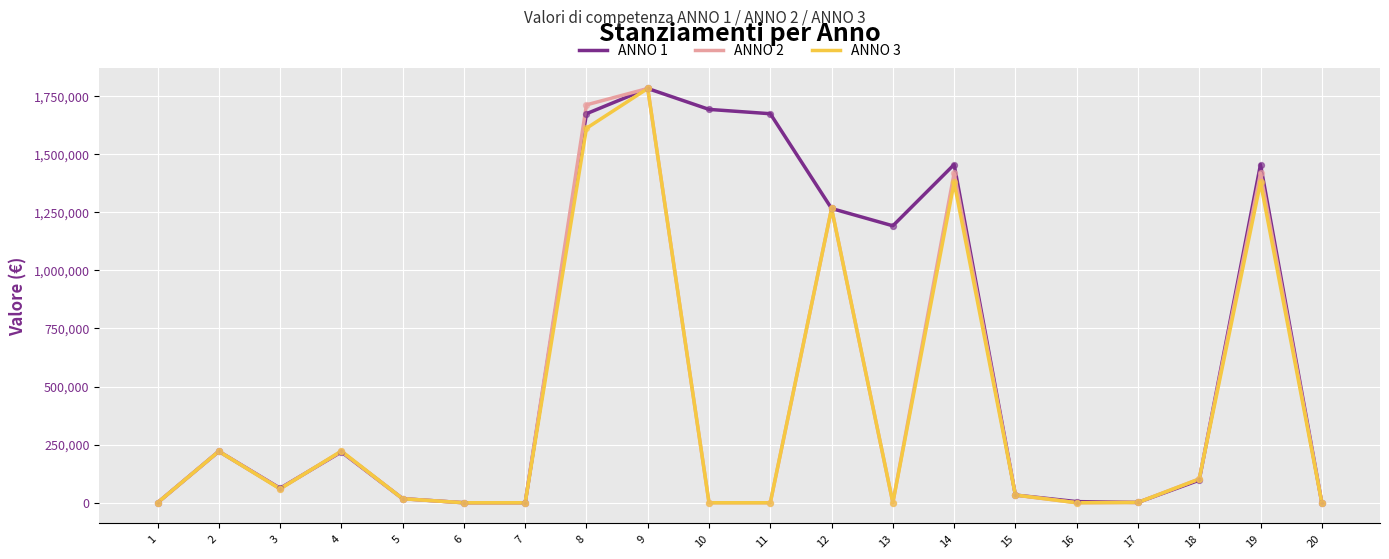

Is the value of ANNO 3 at 18 greater than the value of ANNO 2 at 13?

Yes